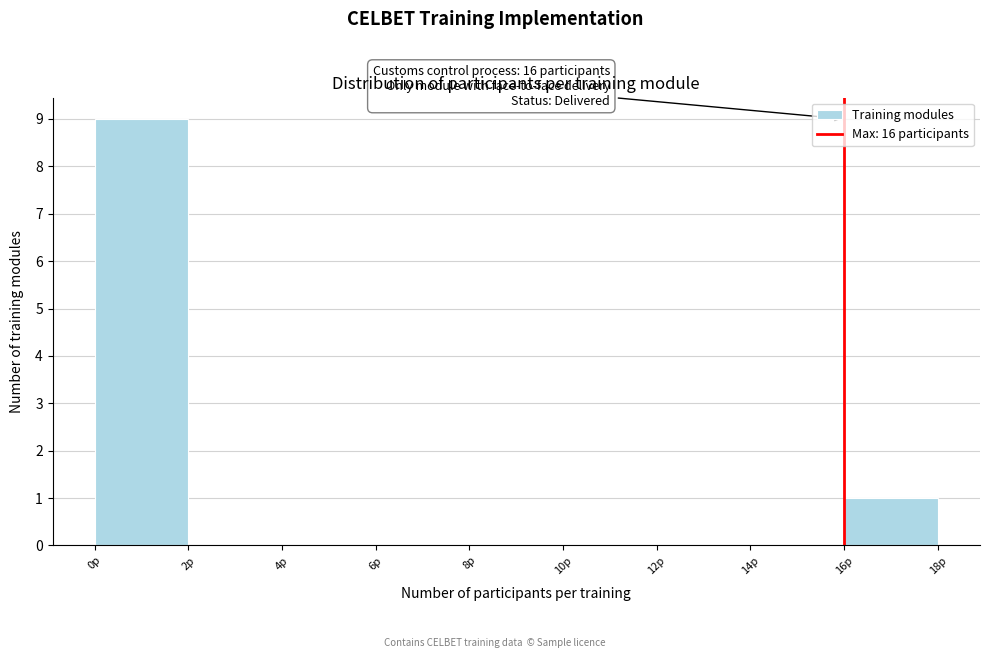

Over which range of the x-axis is the bar tallest?

0 to 2